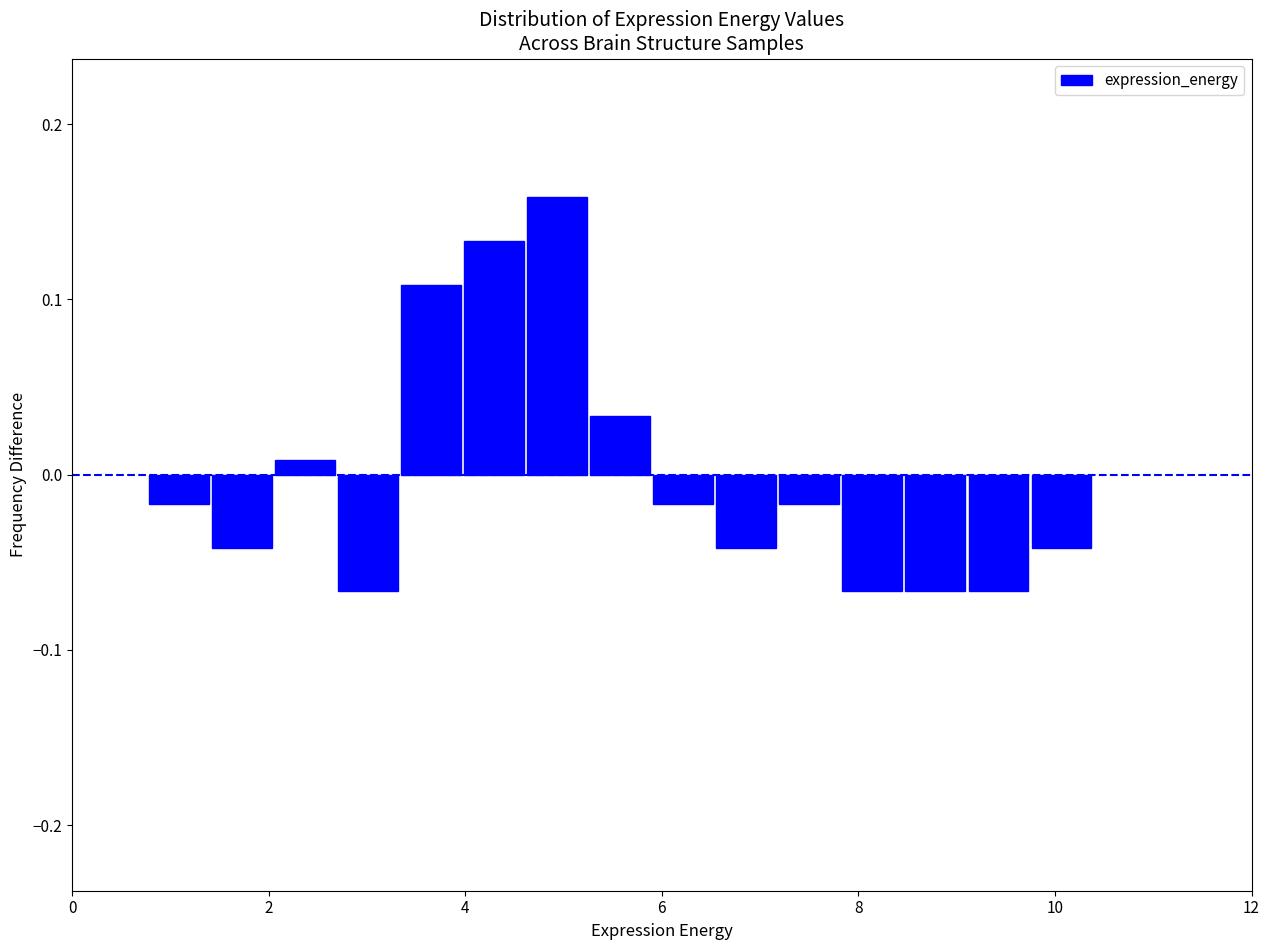

Around what value on the x-axis is the tallest bar? Give the approximate position of its centre, as read against the axis.

5.0